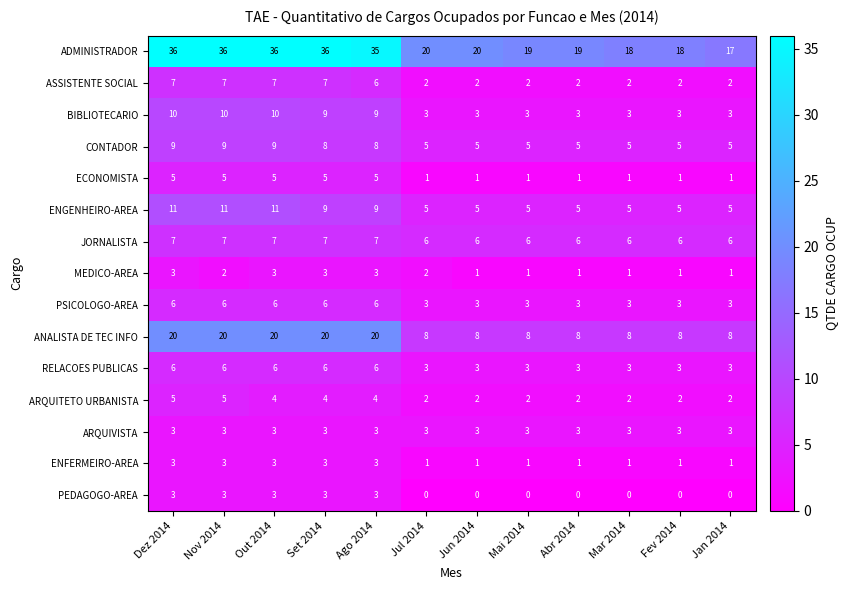

Count the number of categories in the chart.

12